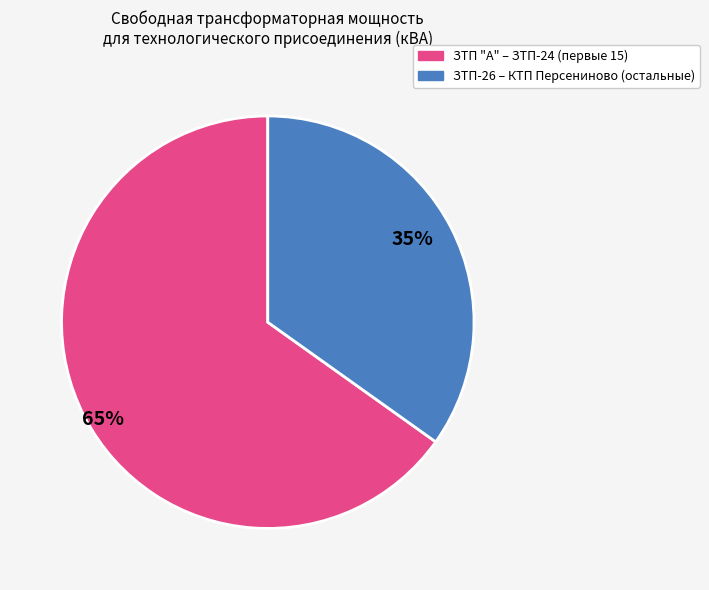

Does any single category account for the majority?

Yes